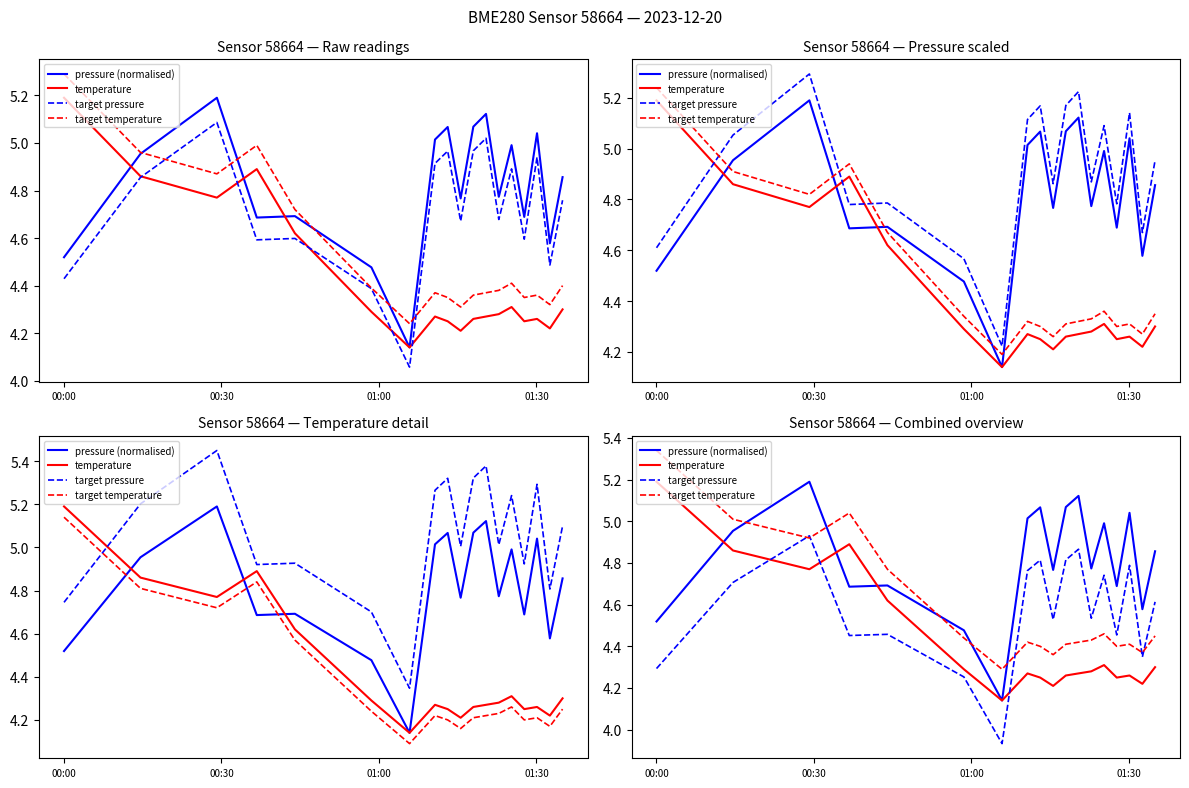

What is the average value of the target temperature series?

4.6